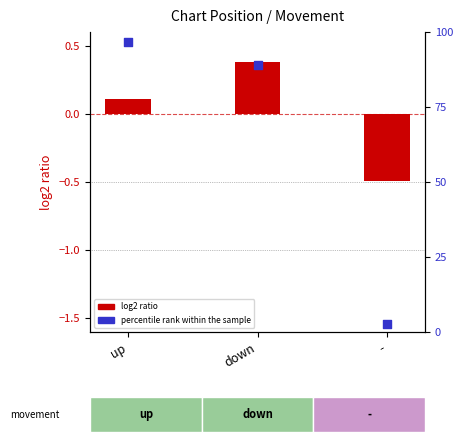

Which series has the largest Y range (max minus min)?

percentile rank within the sample